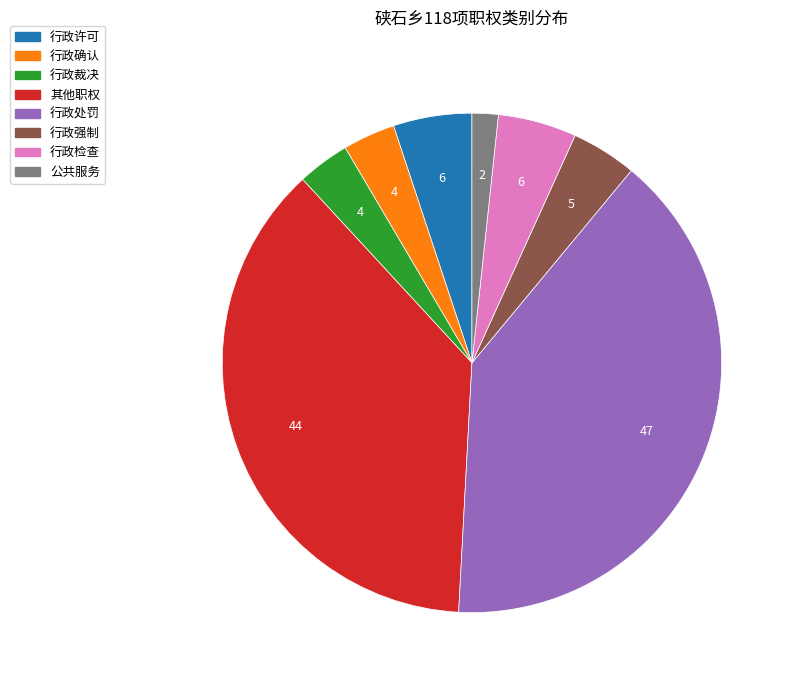

Approximately how many times larger is the value at 其他职权 compared to 行政裁决?

11.0